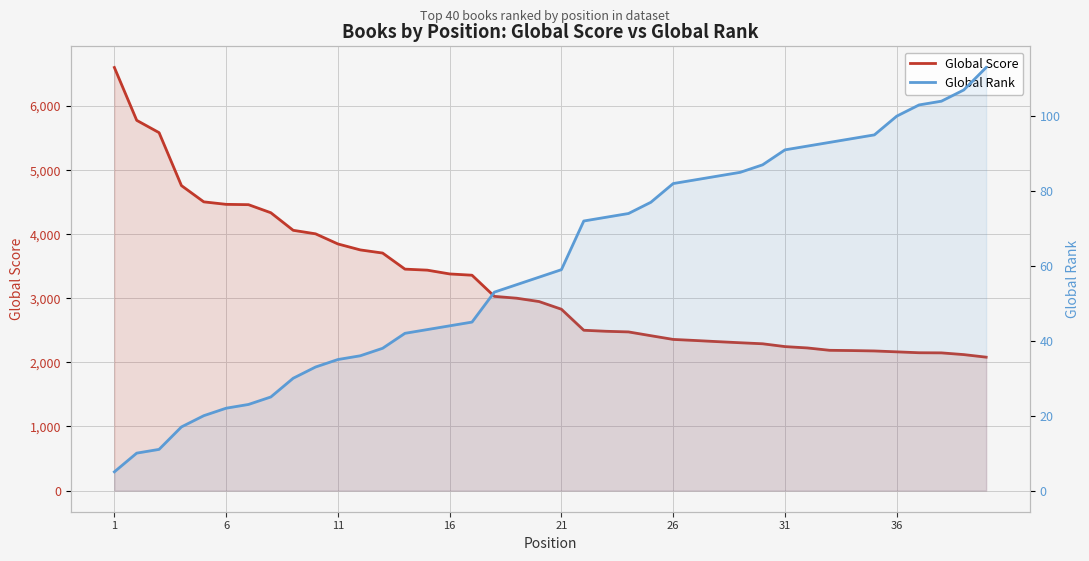

How many lines are shown in the chart?

2